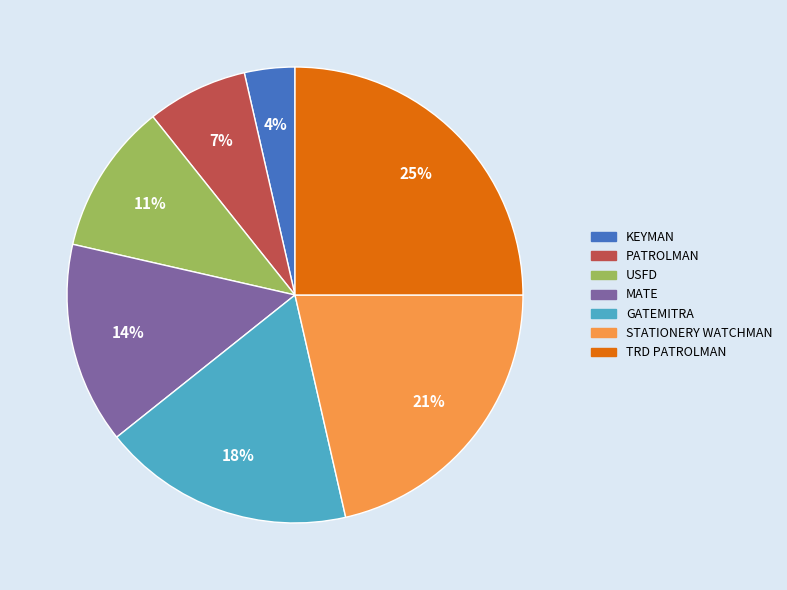

What percentage is the MATE slice, to the nearest percent?

14%